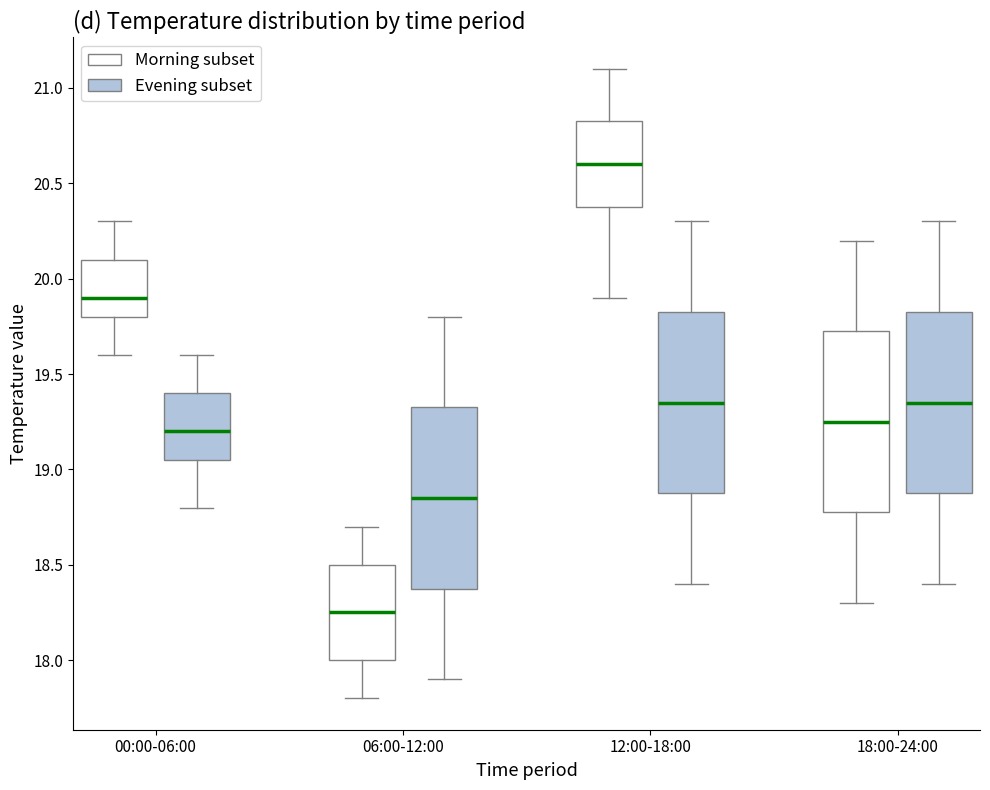

Reading left to right, read every box against the y-axis: the position of its median line, the range the box covers, and the ends of its whiskers. The values are not printed on the chart, so give them approximately, as read against the axis.

00:00-06:00 (Morning subset): median 19.90, box 19.80 to 20.10, whiskers 19.60 to 20.30
00:00-06:00 (Evening subset): median 19.20, box 19.05 to 19.40, whiskers 18.80 to 19.60
06:00-12:00 (Morning subset): median 18.25, box 18.00 to 18.50, whiskers 17.80 to 18.70
06:00-12:00 (Evening subset): median 18.85, box 18.40 to 19.35, whiskers 17.90 to 19.80
12:00-18:00 (Morning subset): median 20.60, box 20.40 to 20.85, whiskers 19.90 to 21.10
12:00-18:00 (Evening subset): median 19.35, box 18.90 to 19.85, whiskers 18.40 to 20.30
18:00-24:00 (Morning subset): median 19.25, box 18.80 to 19.75, whiskers 18.30 to 20.20
18:00-24:00 (Evening subset): median 19.35, box 18.90 to 19.85, whiskers 18.40 to 20.30